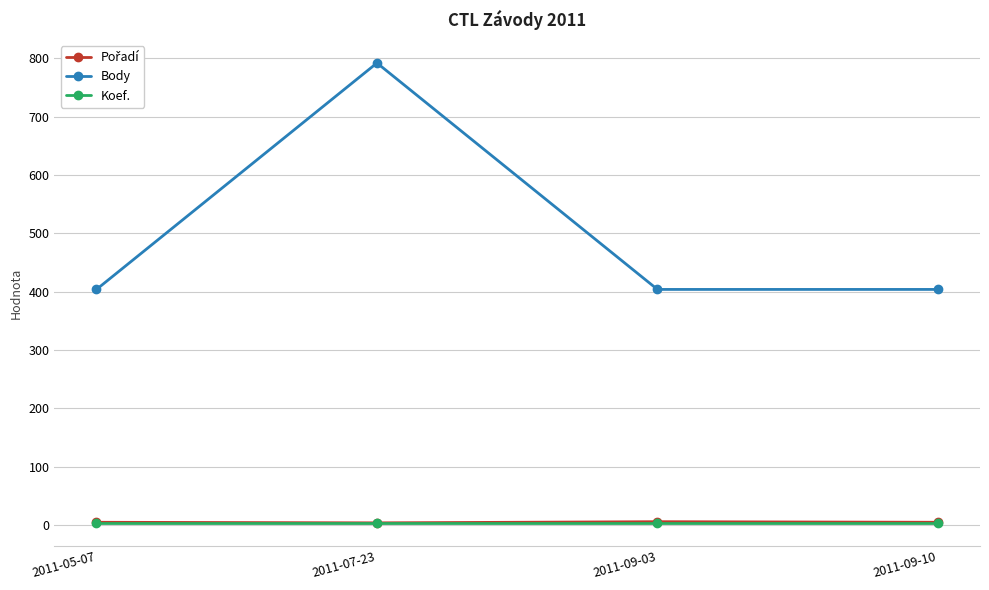

At which category does the chart reach its peak across all series?

2011-07-23